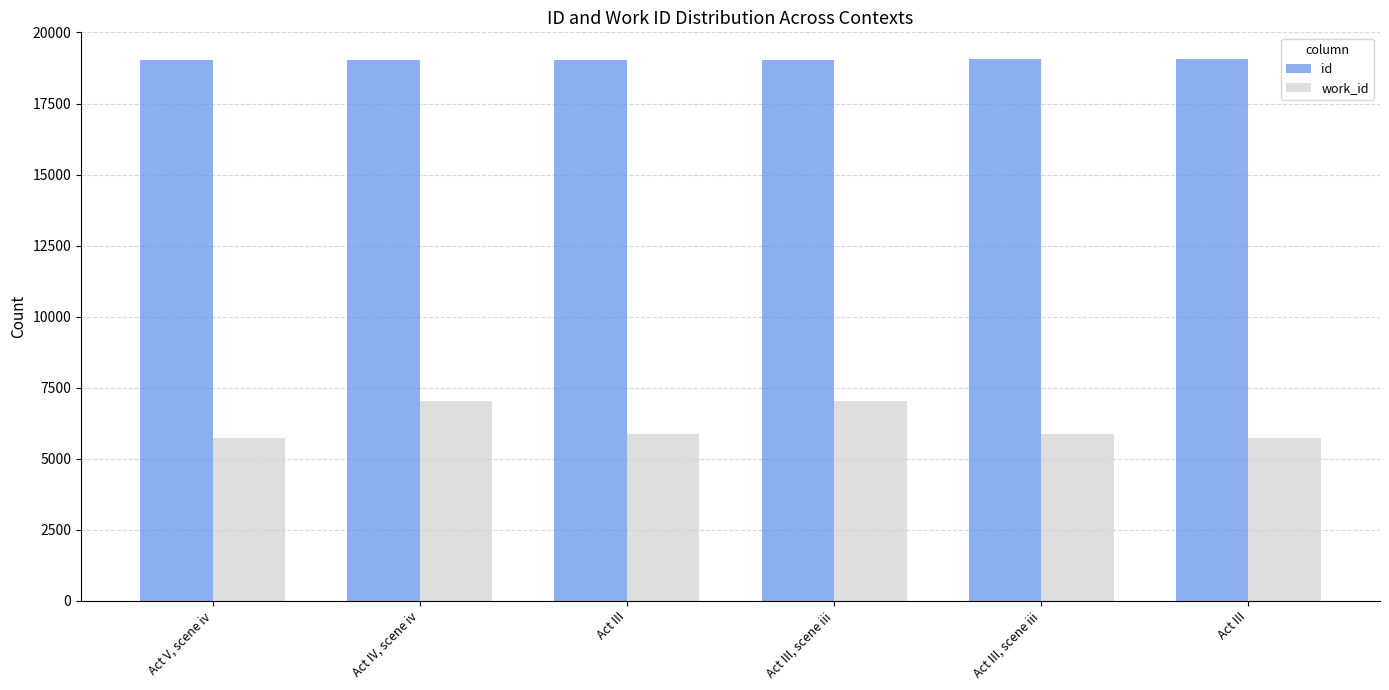

What is the sum of the work_id values at Act III, scene iii and Act III, scene iii?

12899